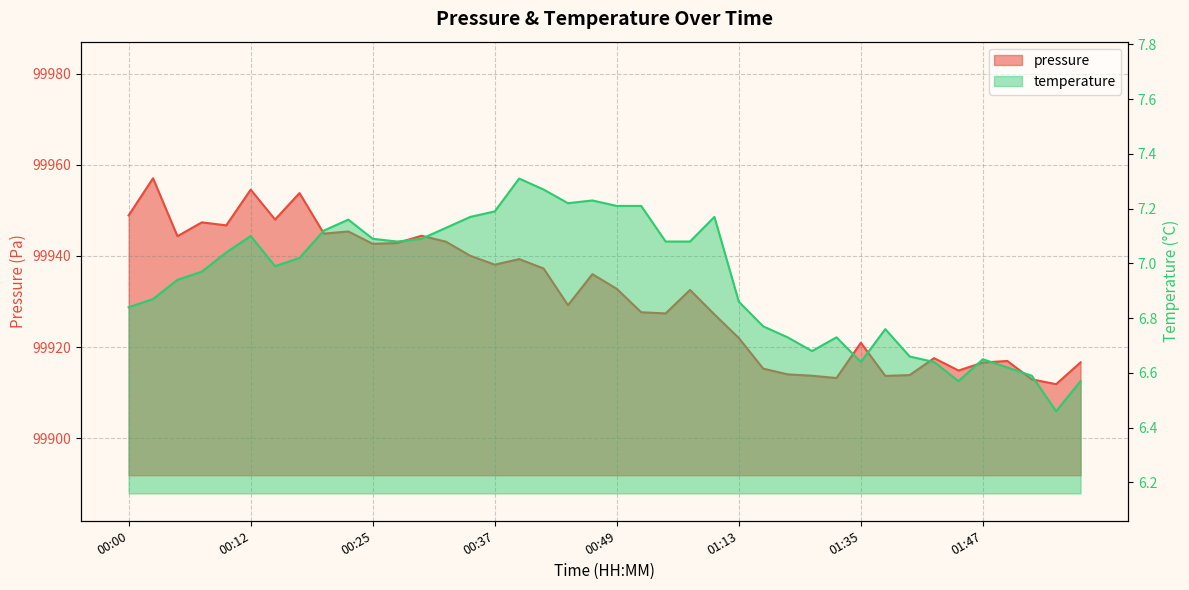

At which label is pressure closest to 99934?

00:49